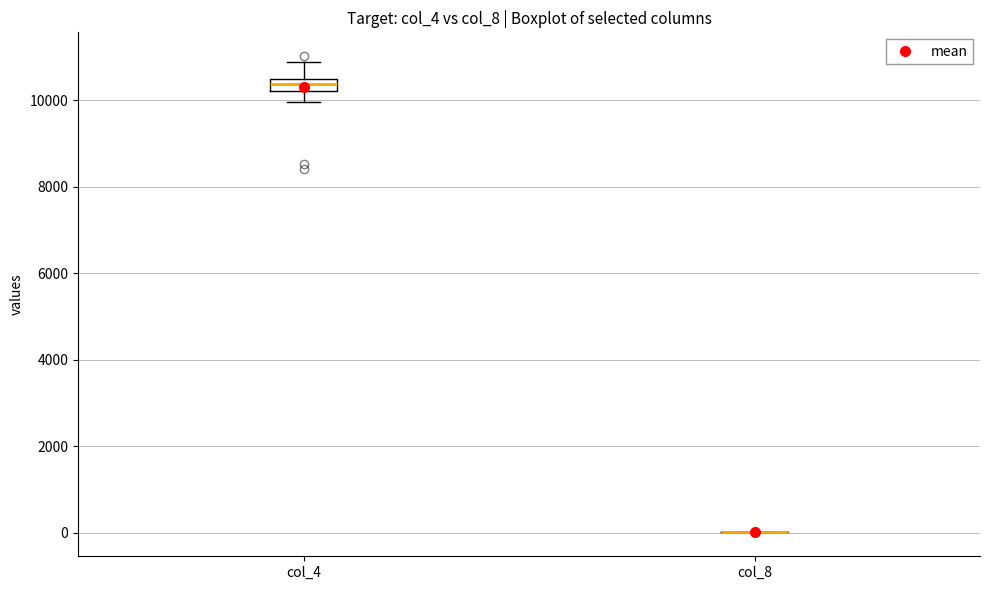

Where does the upper whisker of the box for col_4 end on the y-axis? The values are not printed on the chart, so give them approximately, as read against the axis.

10800